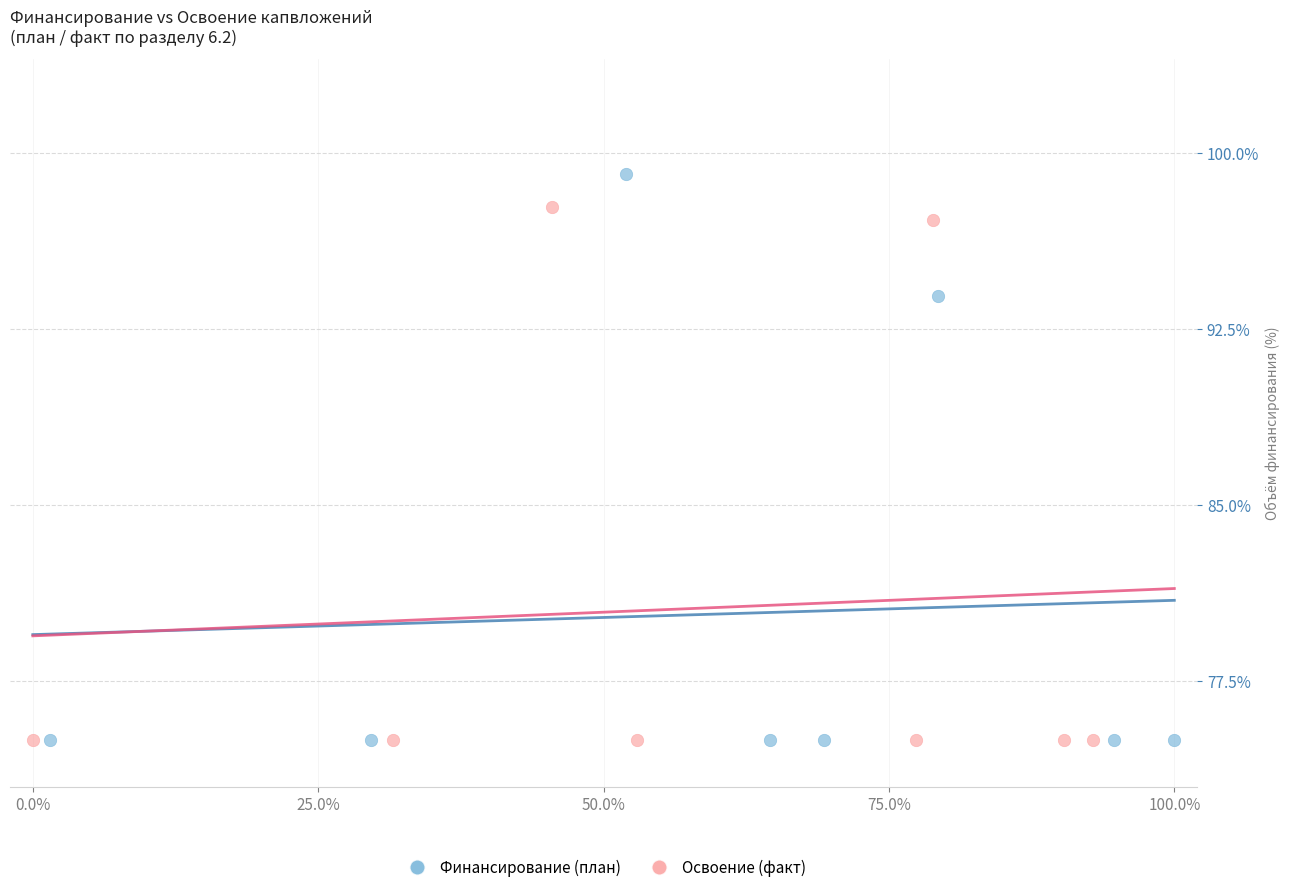

Which series contains the highest Y value?

Финансирование (план)